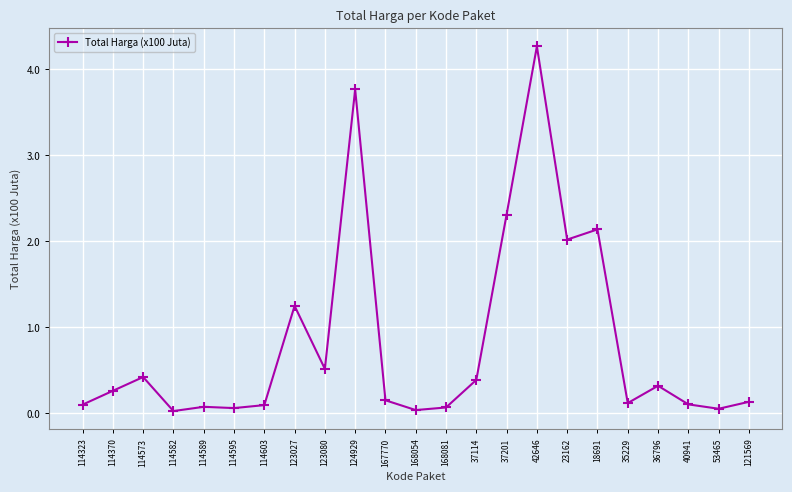

Is it true that the value at 37201 is 2.3?

True